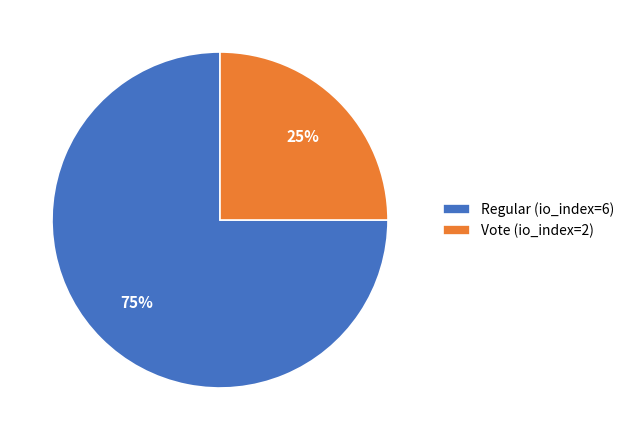

Which slice is the smallest?

Vote (io_index=2)